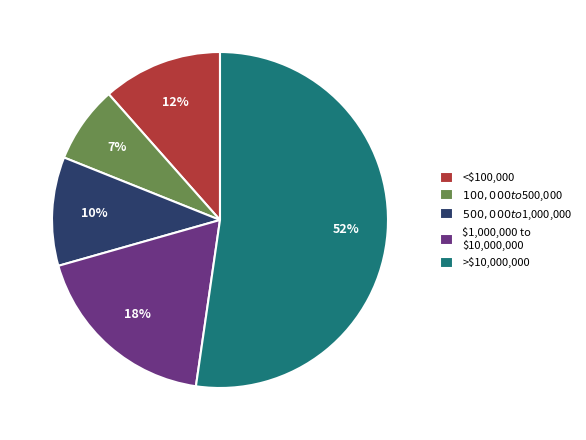

To the nearest percent, what is the difference between the largest and smallest slice percentages?

45%